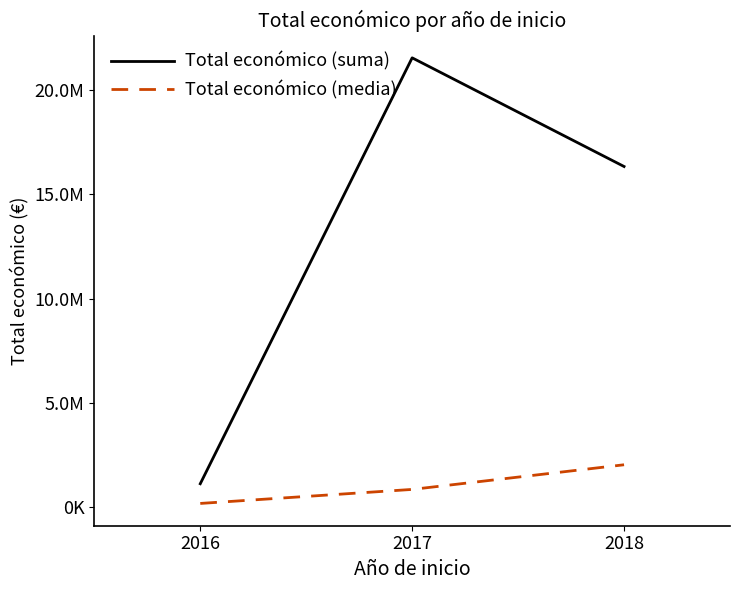

At which label does Total económico (suma) reach its peak?

2017